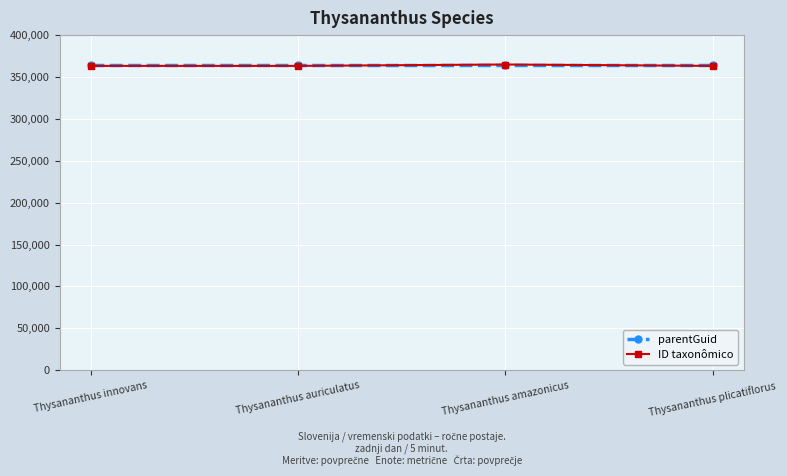

What is the spread (max minus min) of values at Thysananthus amazonicus?

4